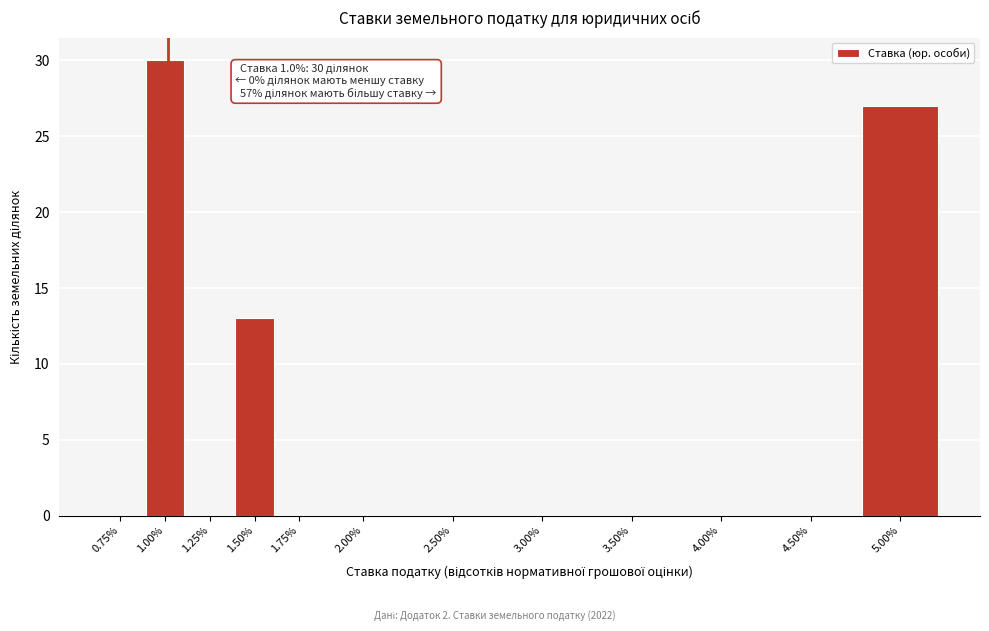

Reading left to right, extract all data points from this chart.

0.75%=0	1.00%=30	1.25%=0	1.50%=13	1.75%=0	2.00%=0	2.50%=0	3.00%=0	3.50%=0	4.00%=0	4.50%=0	5.00%=27